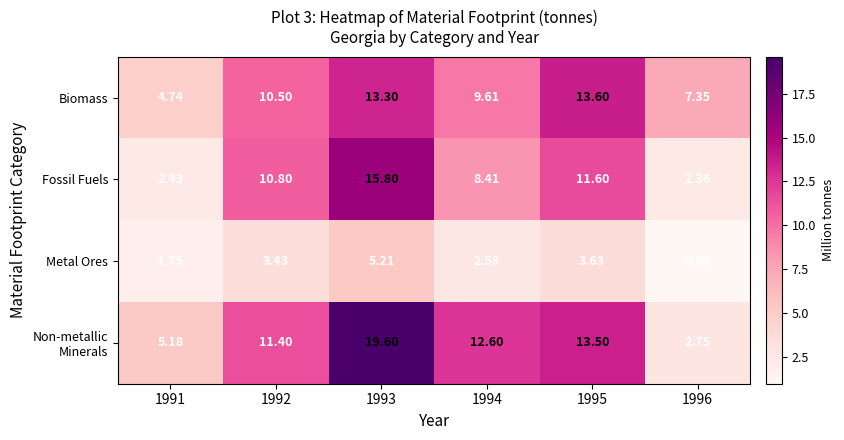

Which series changed the most between 1992 and 1995?

Biomass